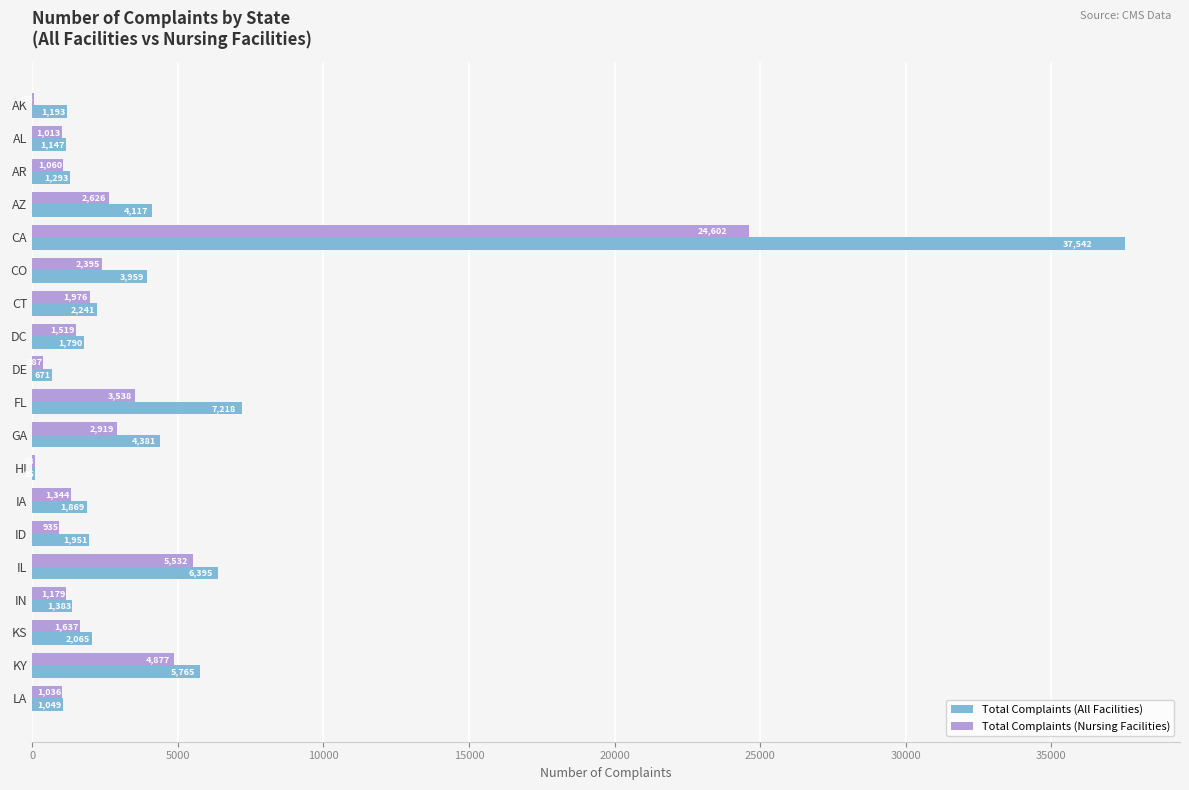

What is the average value of the Total Complaints (All Facilities) series?

4533